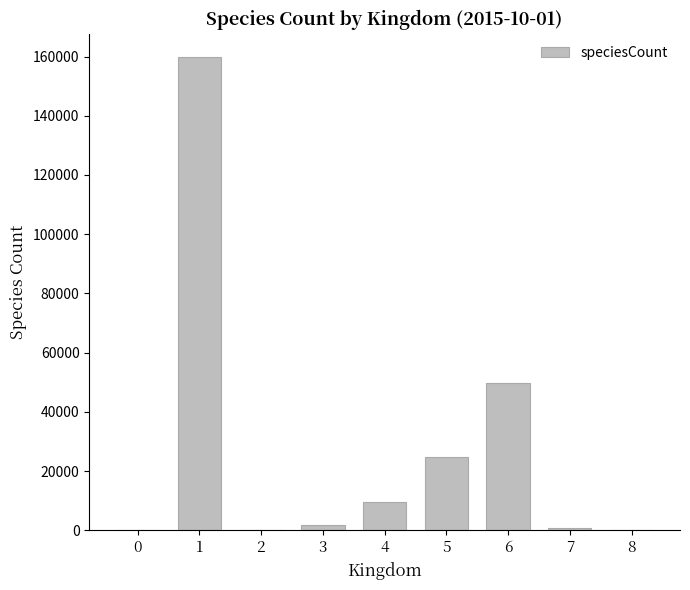

What is the sum of all values?

246781